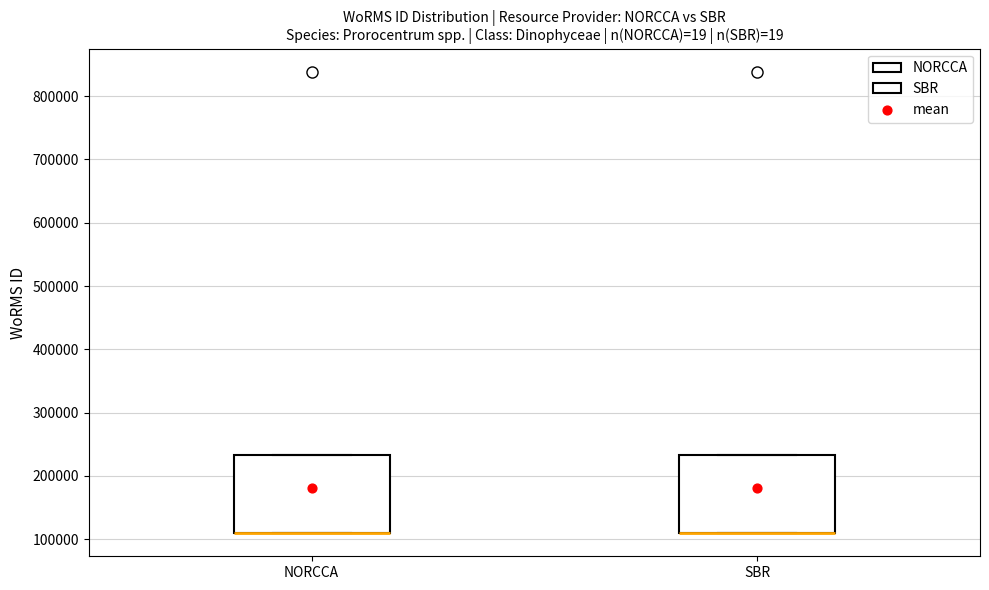

Where is the upper edge of the box for NORCCA on the y-axis? The values are not printed on the chart, so give them approximately, as read against the axis.

230000